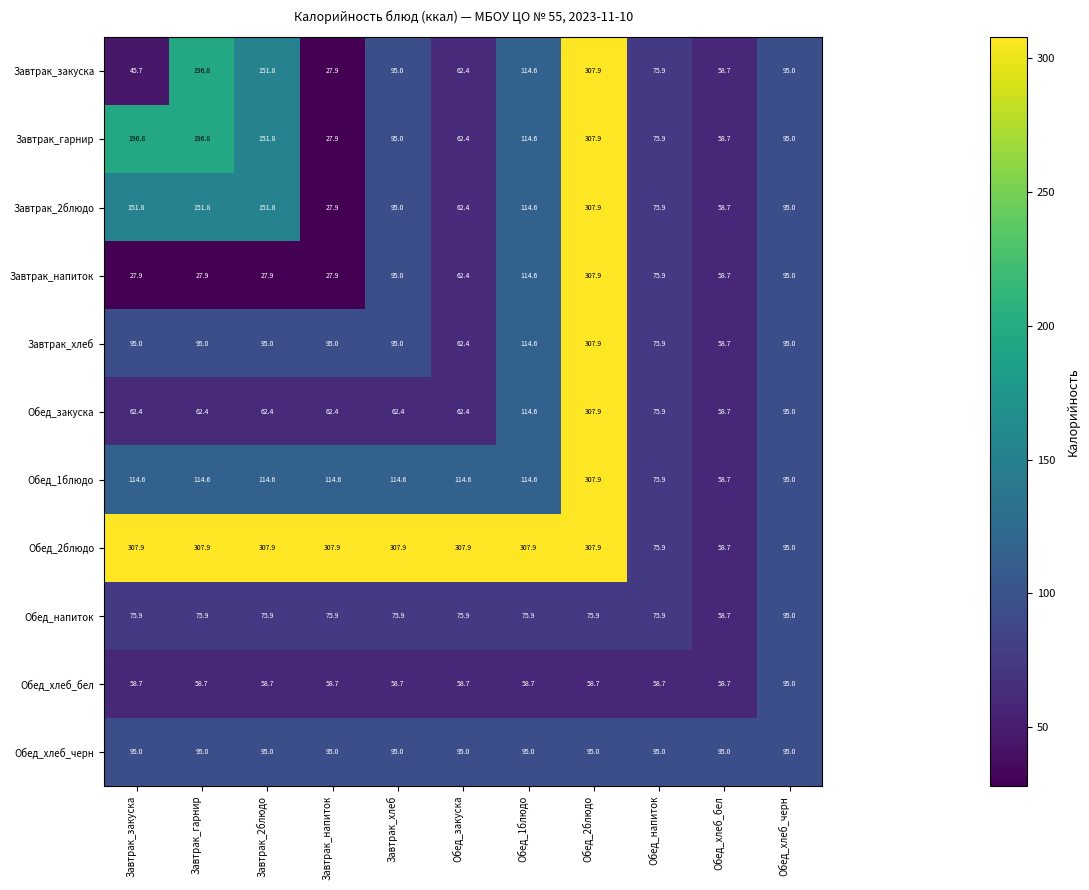

What is the spread (max minus min) of values at Завтрак_закуска?

280.0